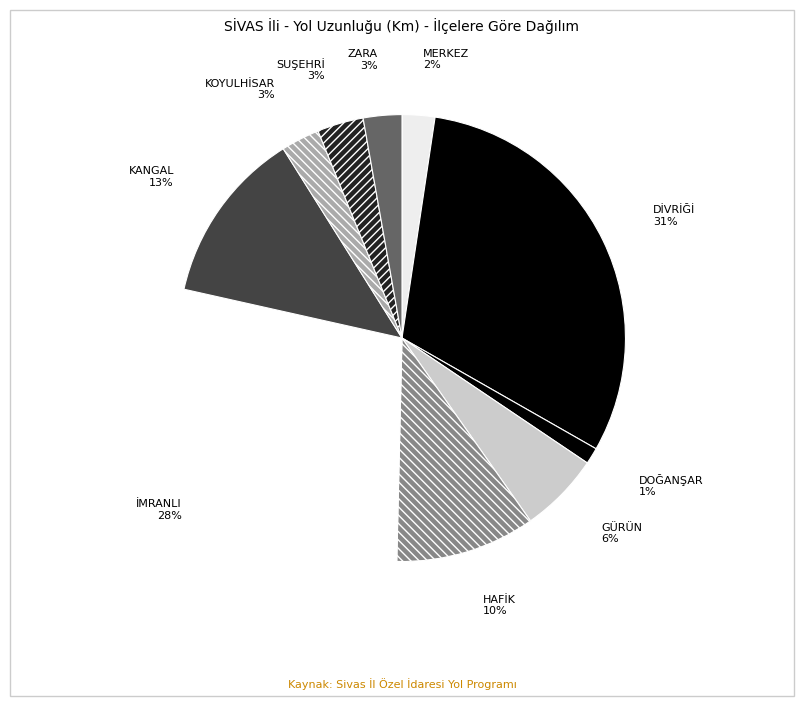

Is there any slice that represents more than half of the pie?

No